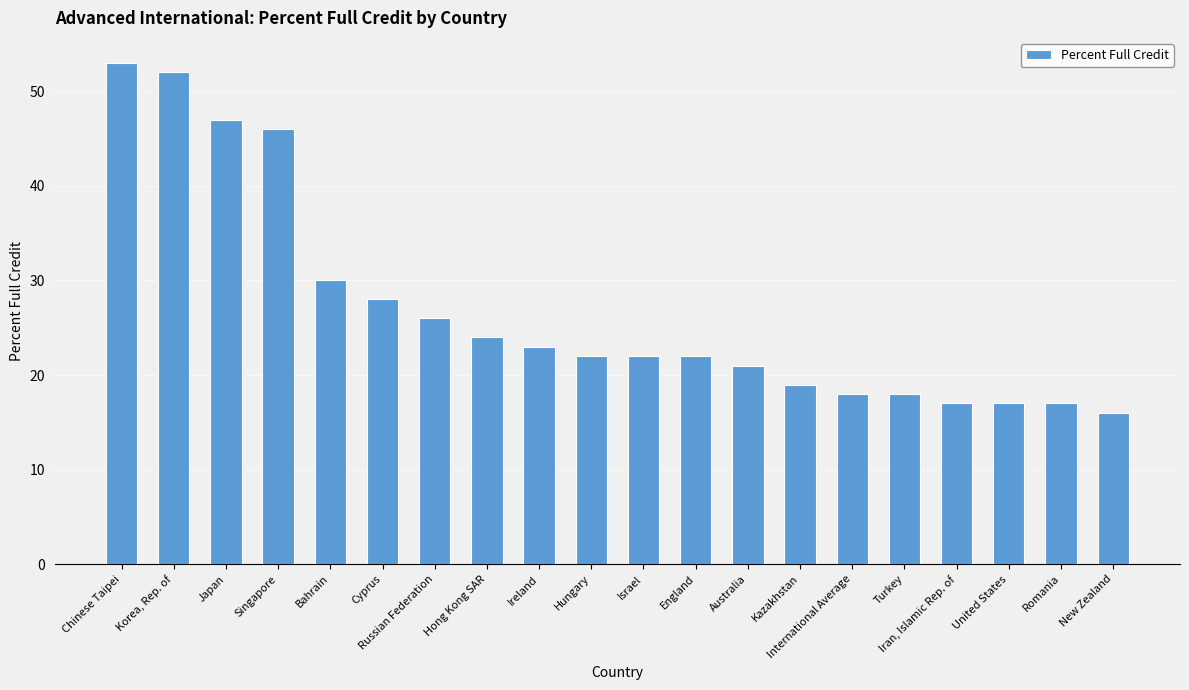

What value does the data have at England?

22